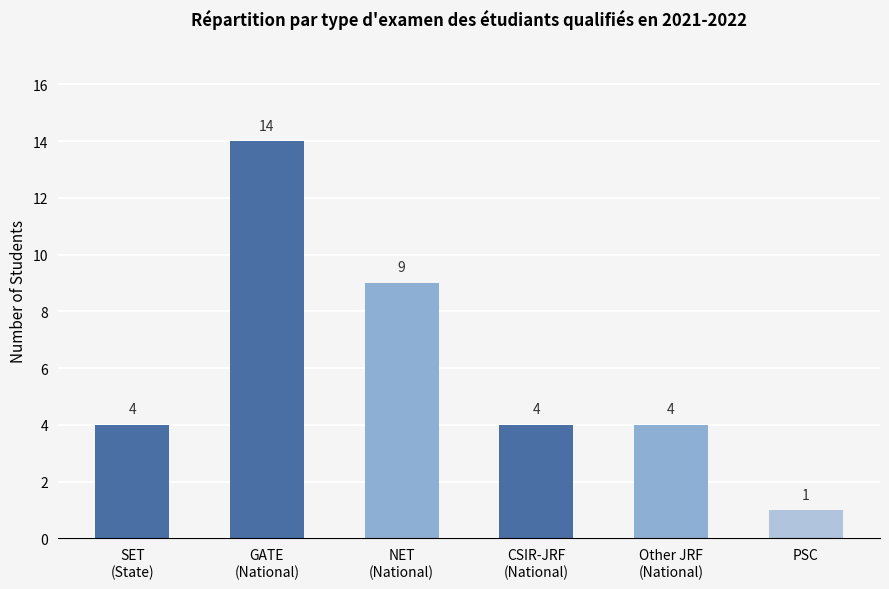

What is the value of the 6th bar from the left?

1